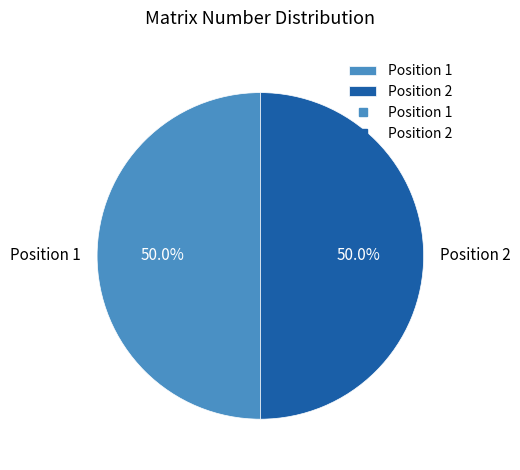

How many segments does this pie chart have?

2